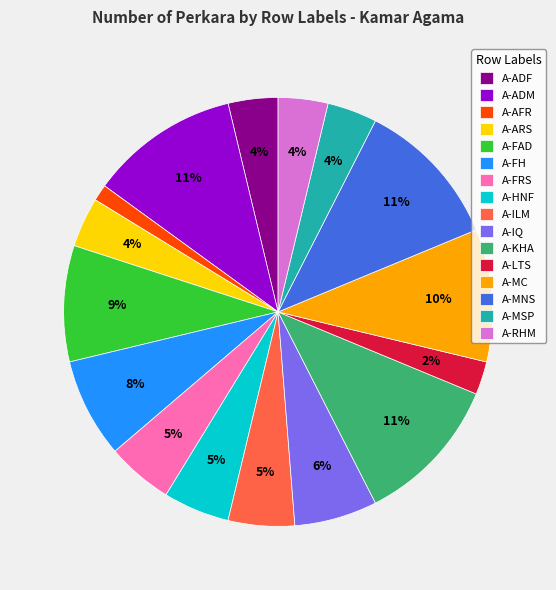

True or false: A-MSP accounts for 4% of the total.

True